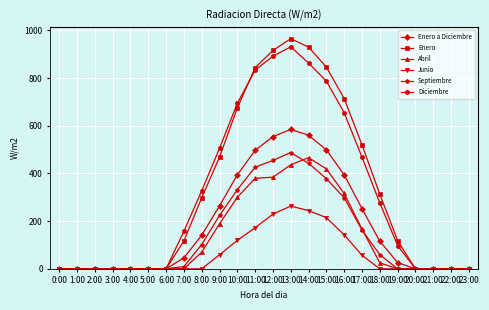

What is the value of the Junio point at the 15th from the left?

244.1